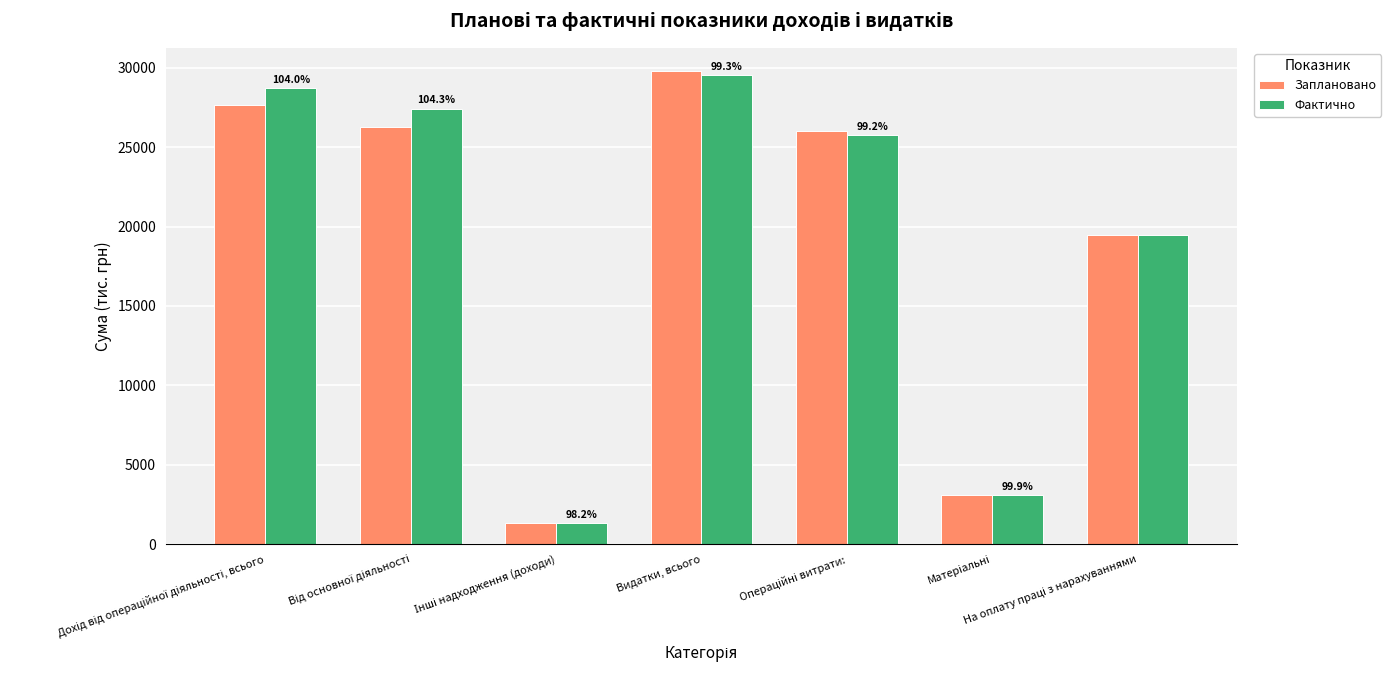

How many values in the Фактично series are below 25773?

3